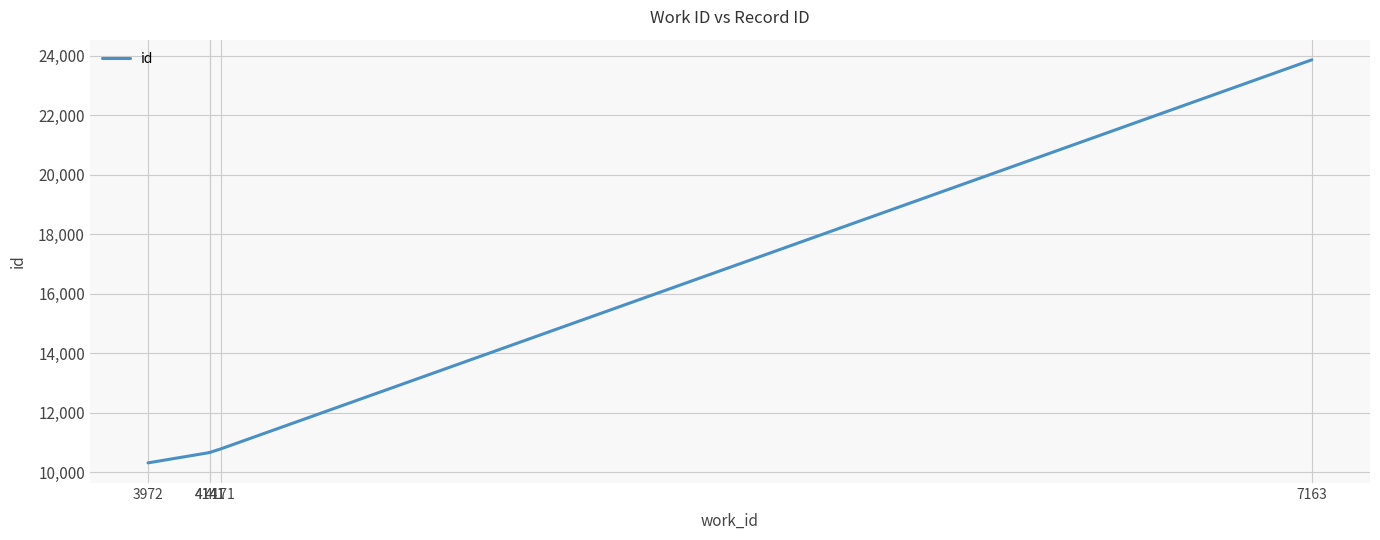

How many lines are shown in the chart?

1